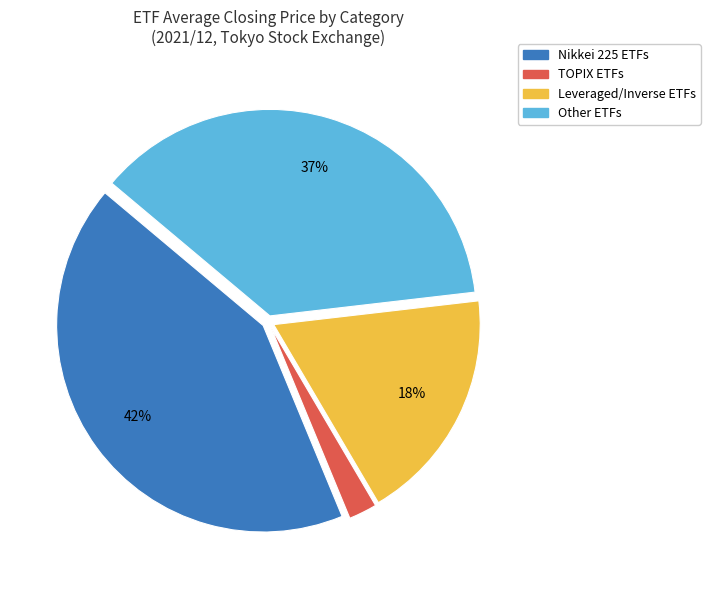

Is there any slice that represents more than half of the pie?

No